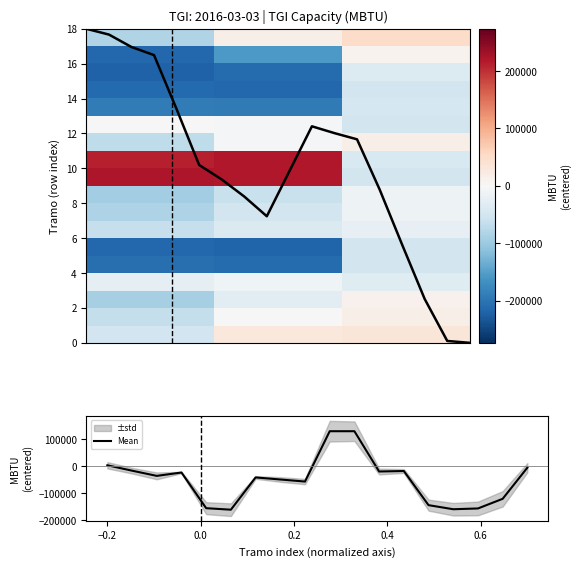

At how many categories does at least one series exceed -136218?

3